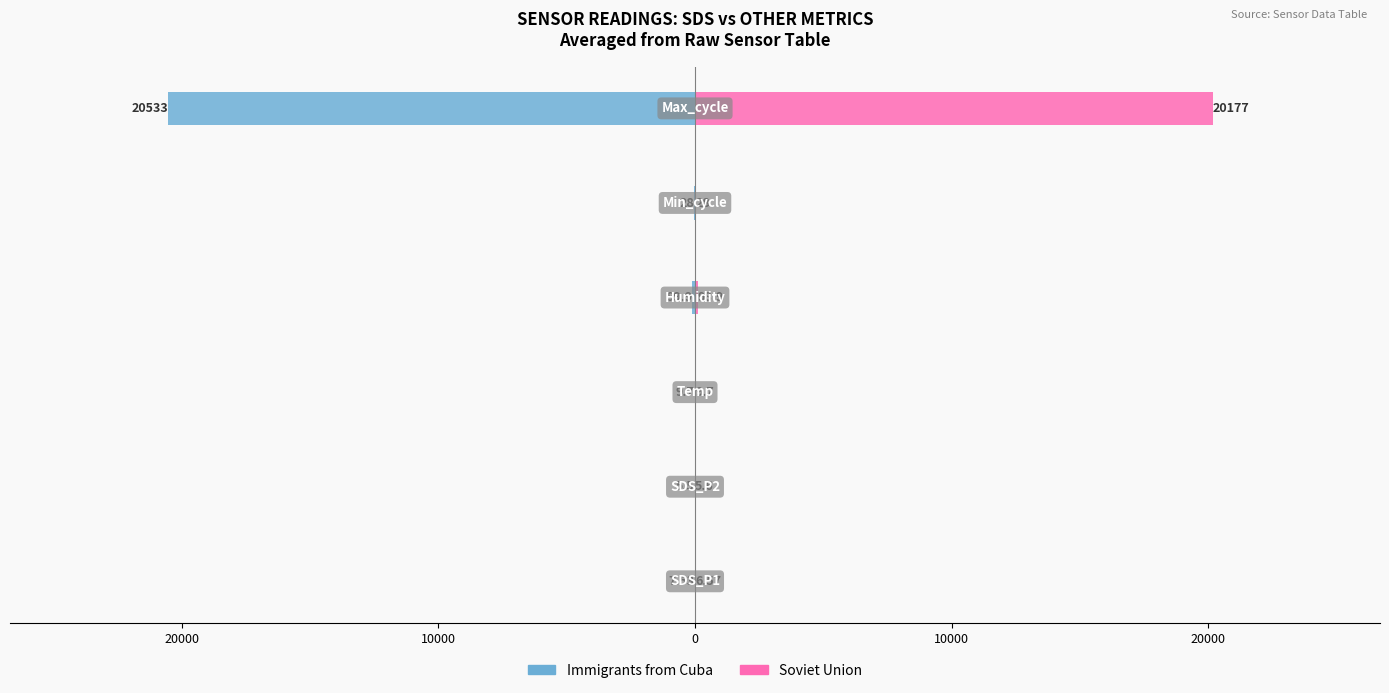

The Soviet Union series shows 4165.6 at 20000. True or false?

False